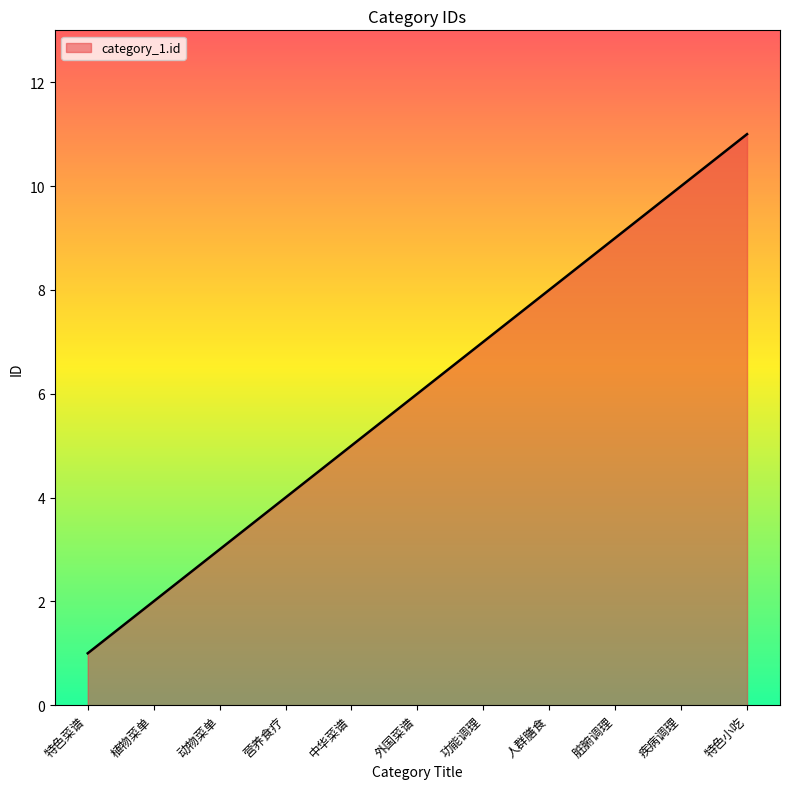

Between 营养食疗 and 外国菜谱, which is larger?

外国菜谱